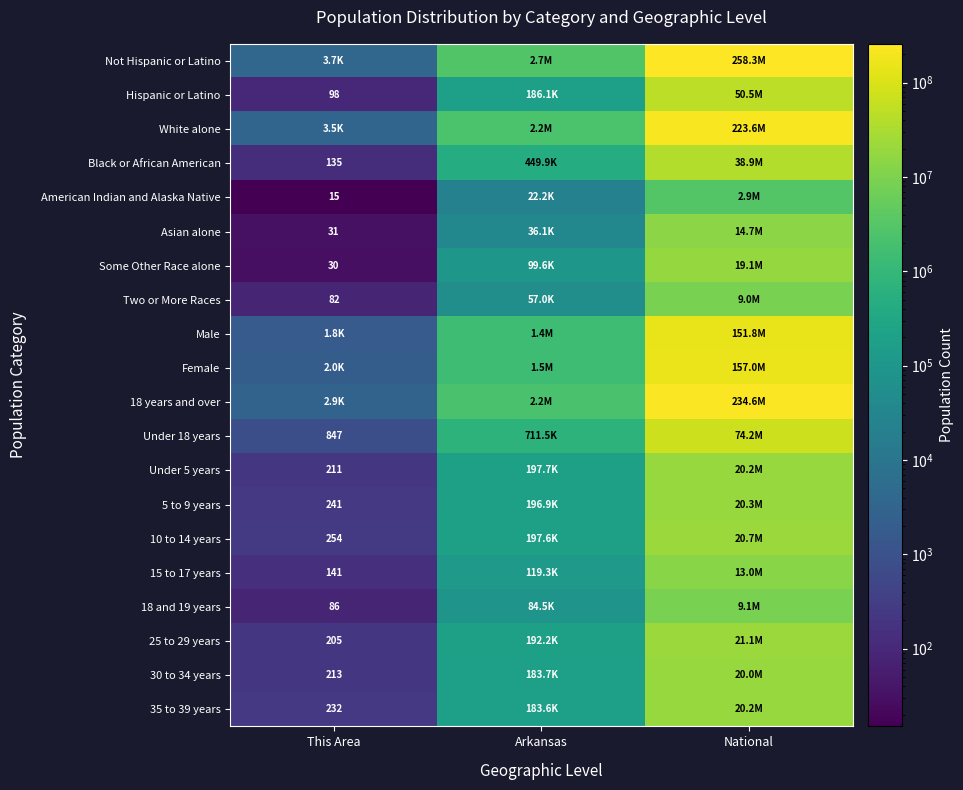

What is the total value across all series at National?

1378953285